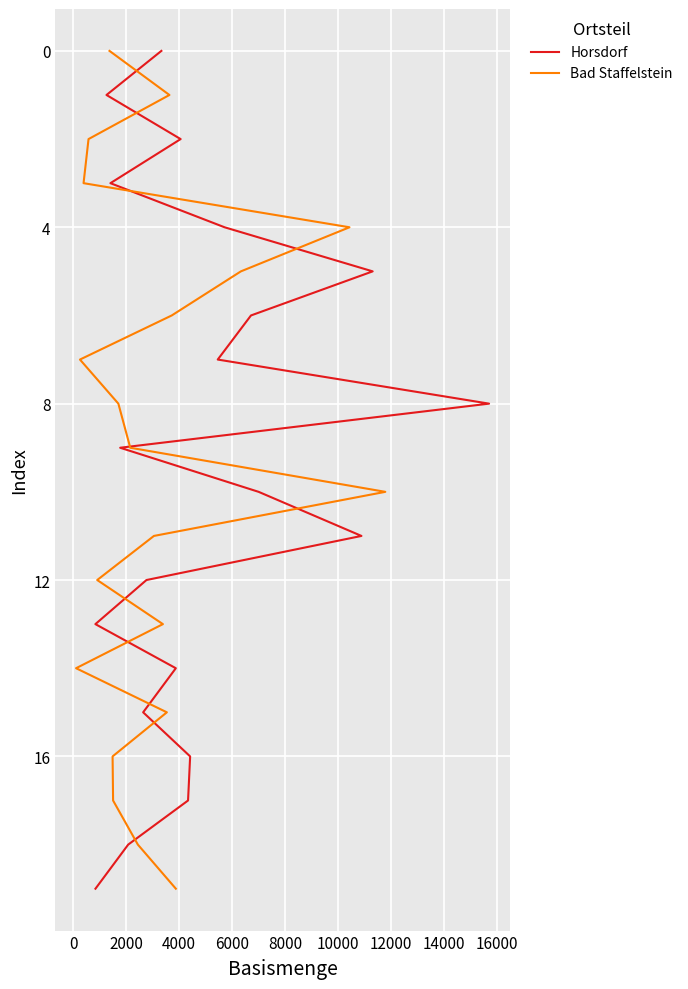

How many lines are shown in the chart?

2